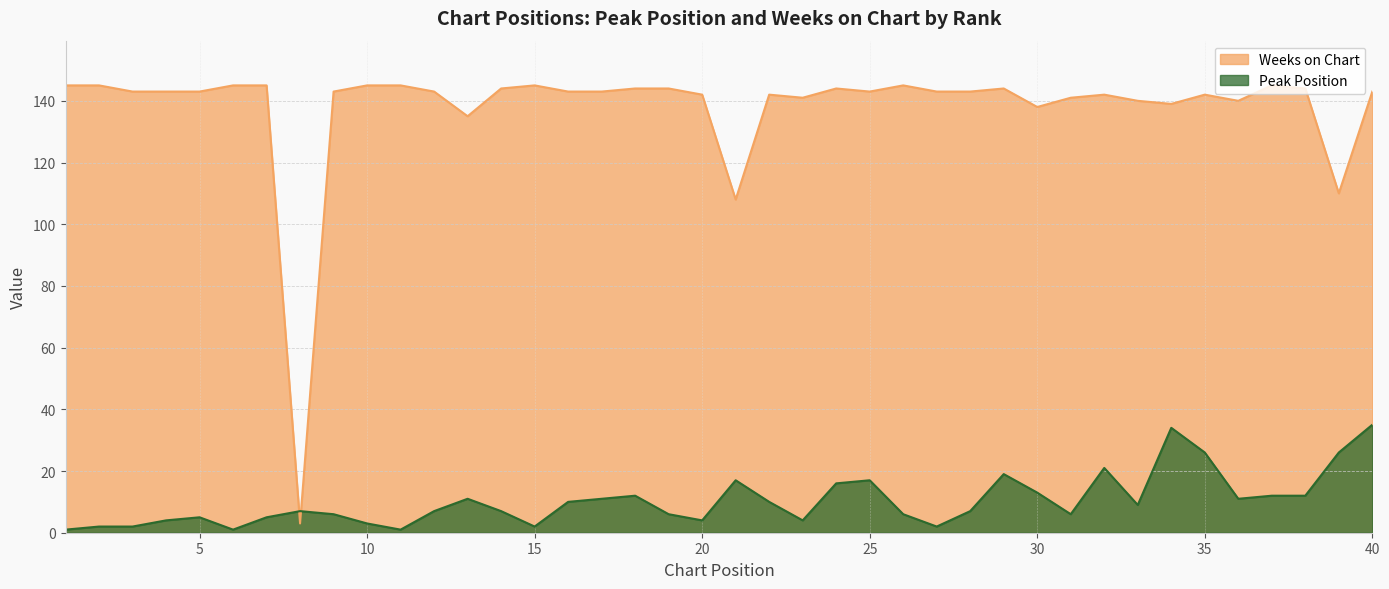

Where do Weeks on Chart and Peak Position first cross each other?

7 and 8